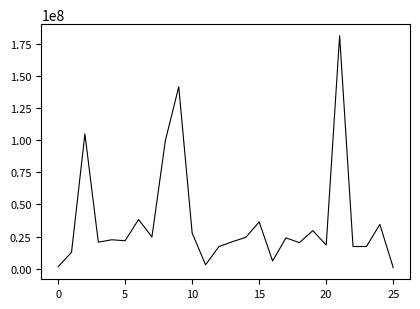

What is the difference between the maximum and minimum values?

180750000